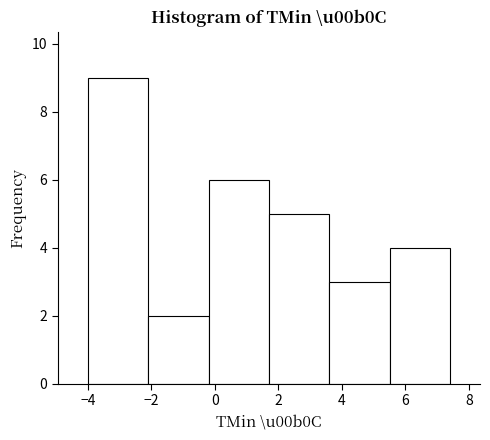

How tall is the bar that spans -2.1 to -0.2 on the x-axis? Neither the bar edges nor the heights are printed on the chart, so give them approximately, as read against the axes.

2